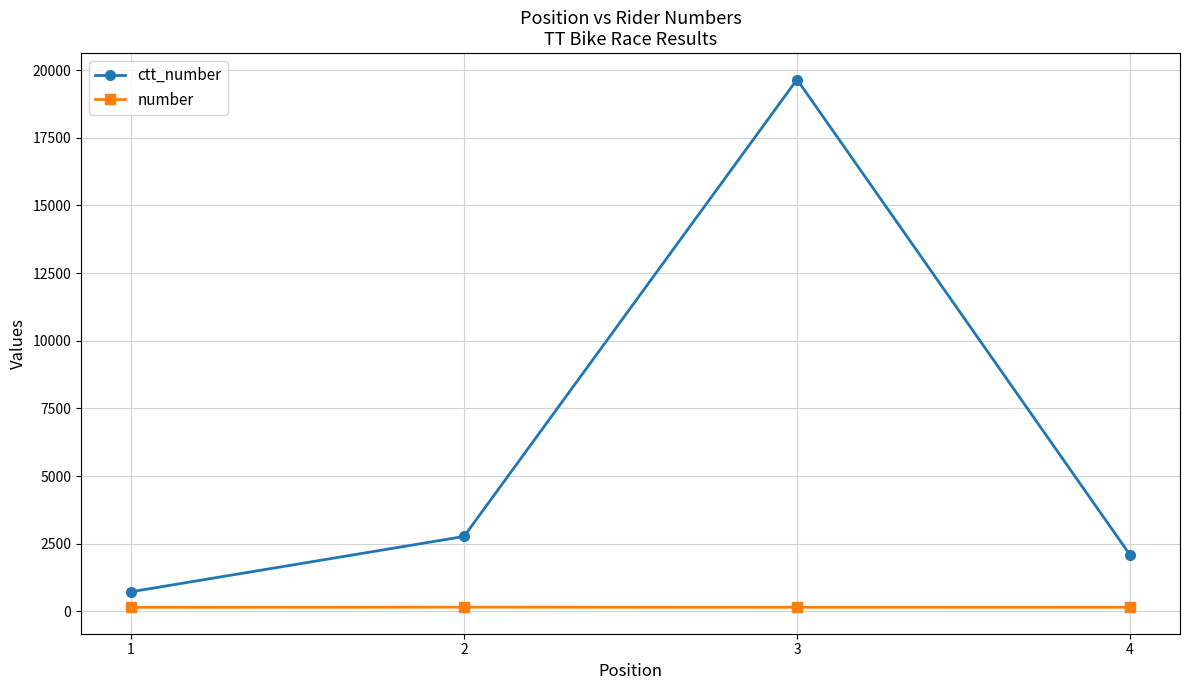

Count the number of categories in the chart.

4